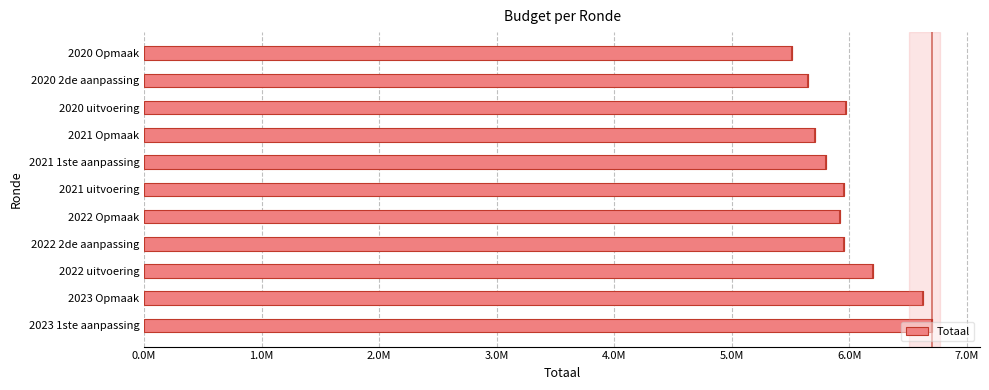

What is the ratio of the value at 2022 uitvoering to the value at 2021 1ste aanpassing?

1.1